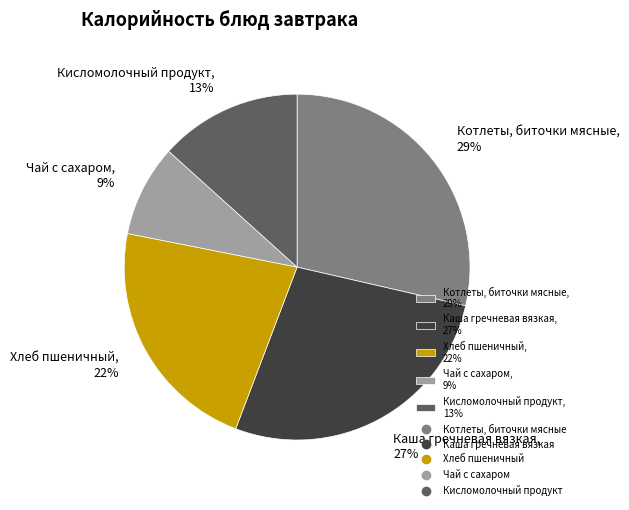

Combined, do Котлеты, биточки мясные, 29% and Чай с сахаром, 9% account for over 50%?

No